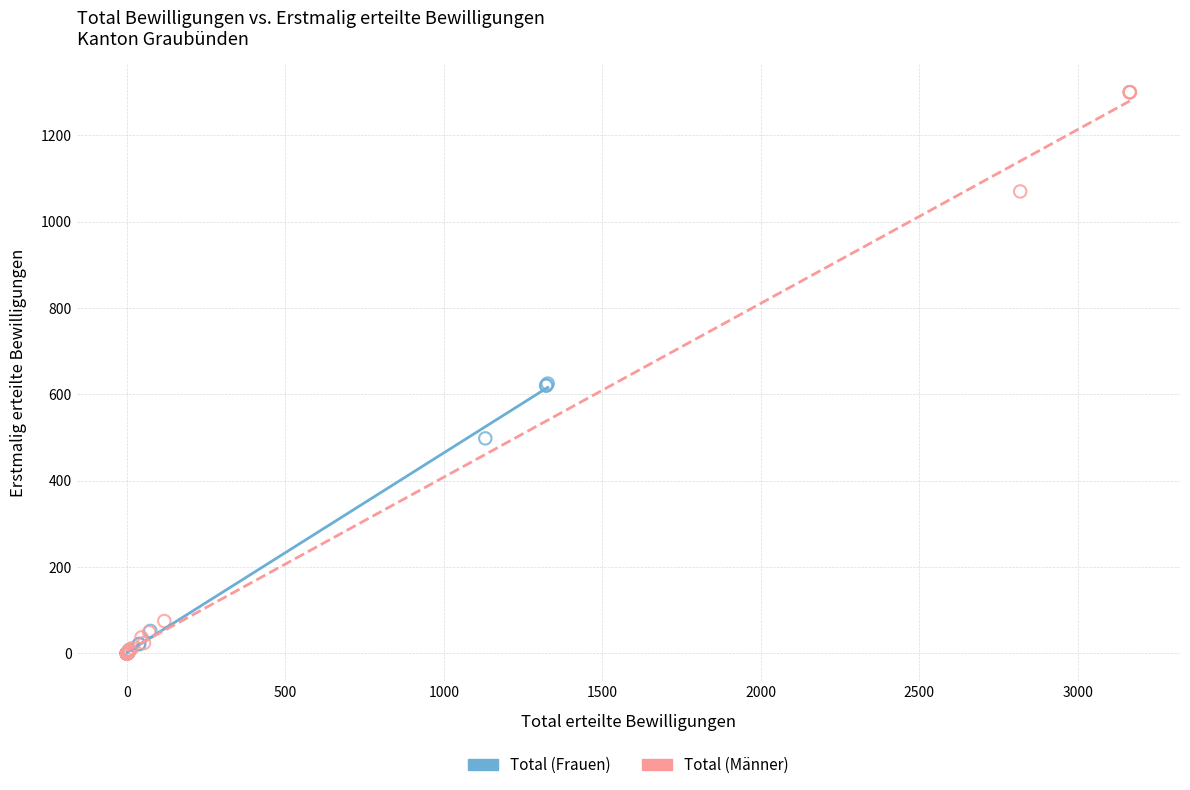

What are all the series names shown in the legend?

Total (Frauen), Total (Männer)